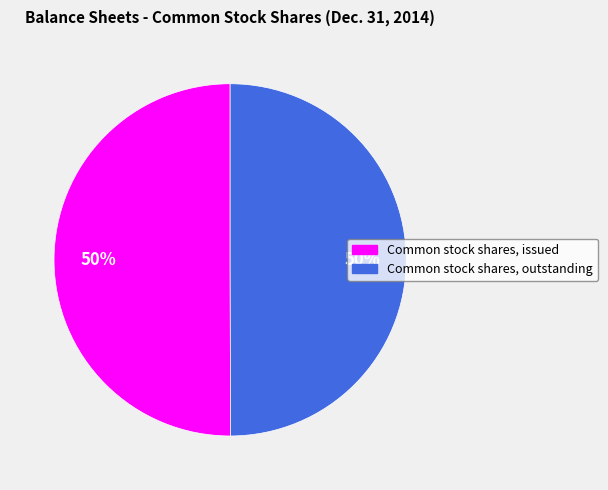

To the nearest percent, what is the average slice percentage?

50%